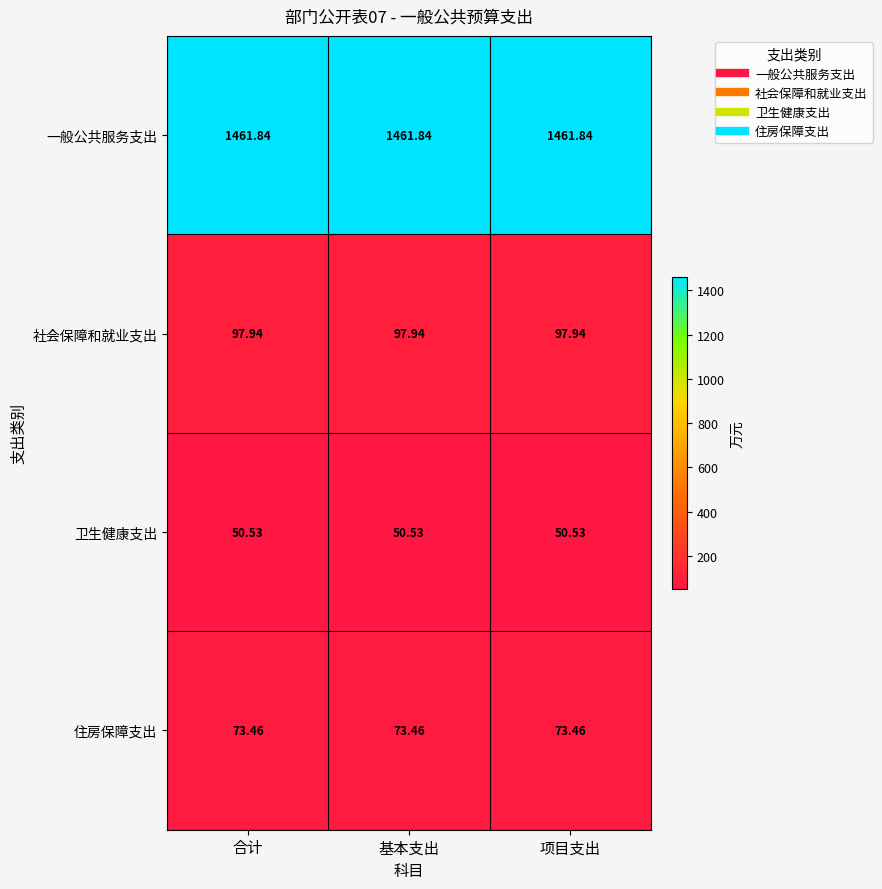

Rank the series at 合计 from highest to lowest value.

一般公共服务支出, 社会保障和就业支出, 住房保障支出, 卫生健康支出